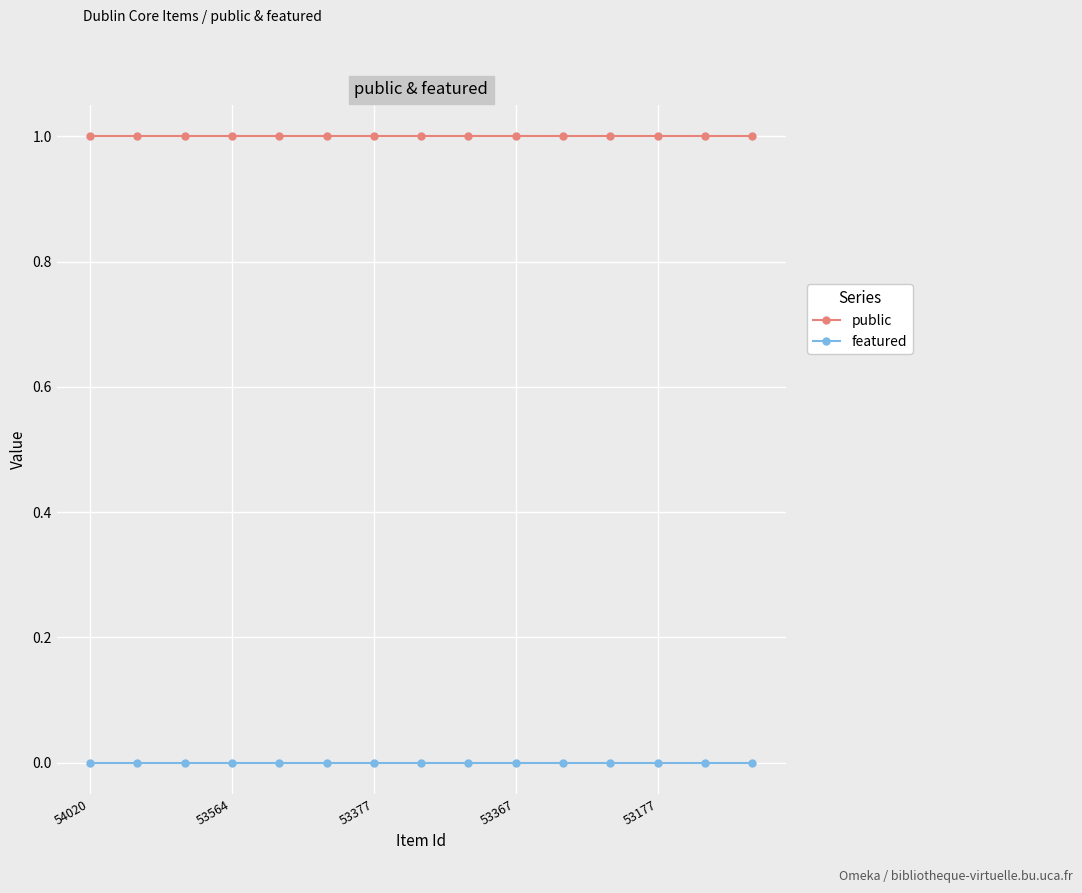

How many series are shown in this chart?

2